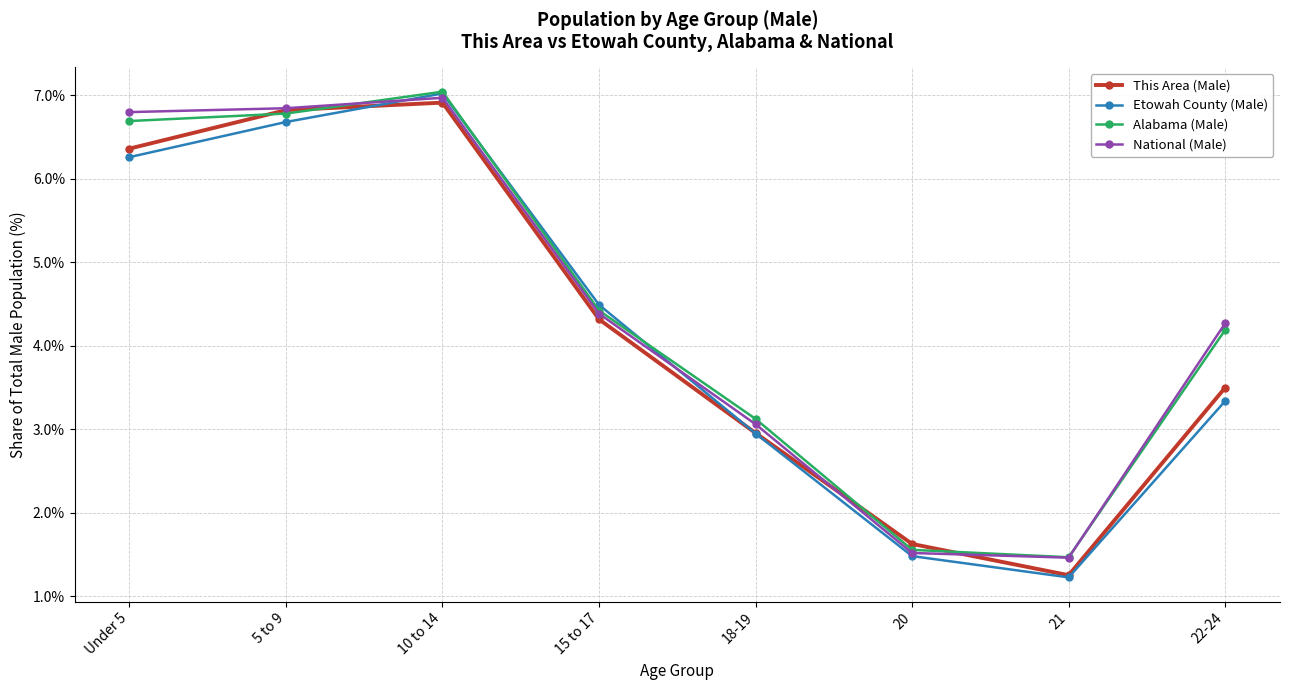

What is the total value across all series at 22-24?

15.3